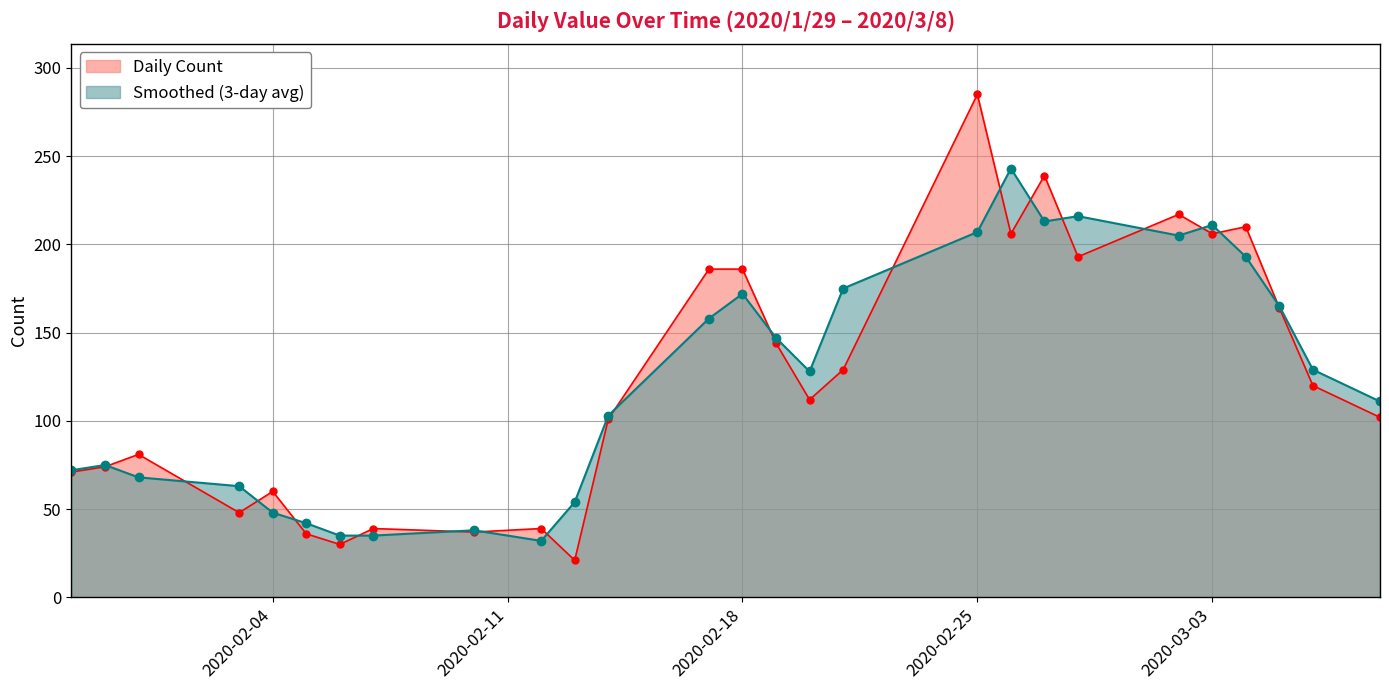

Reading left to right, what are all the values shown in this chart?

71	74	81	48	60	36	30	39	37	39	21	101	186	186	144	112	129	285	206	239	193	217	206	210	164	120	102